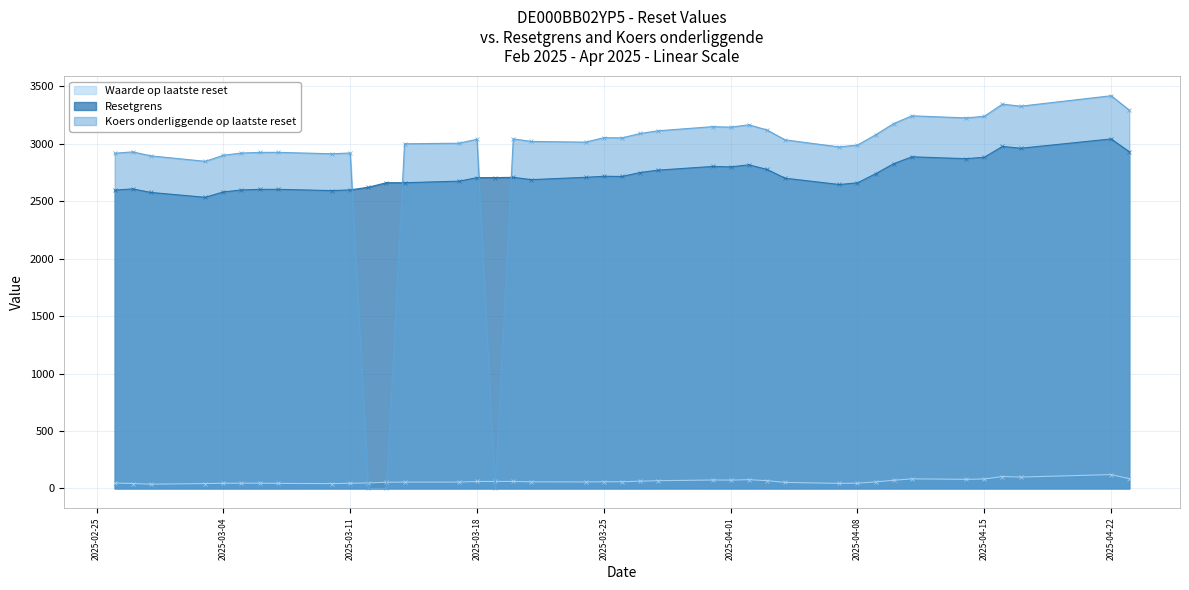

At which category does the chart reach its peak across all series?

2025-04-22